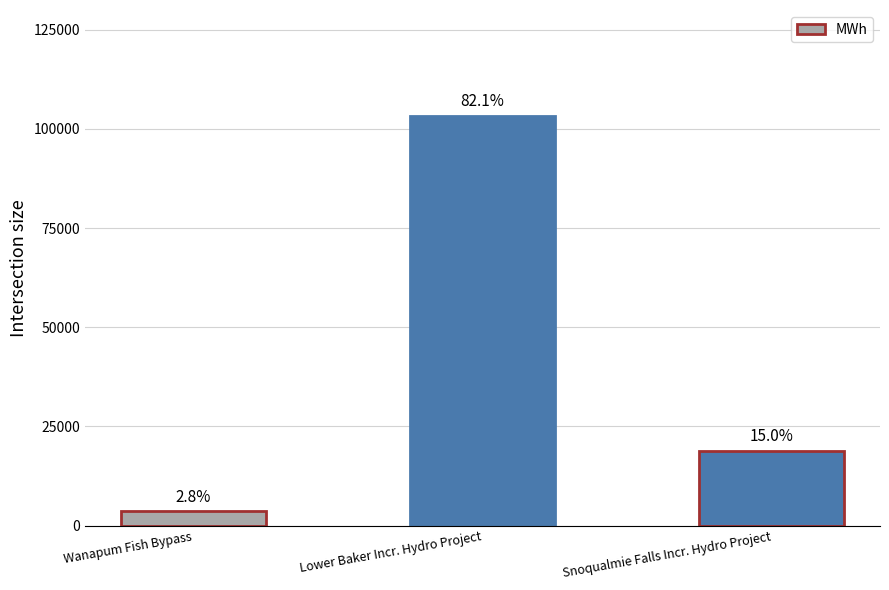

Count the values in the range 3571 to 103365.

3